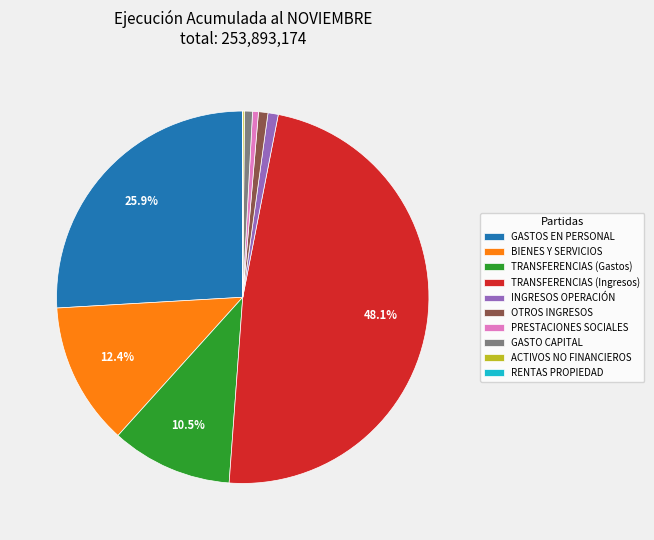

What is the largest slice in the pie chart?

TRANSFERENCIAS (Ingresos)